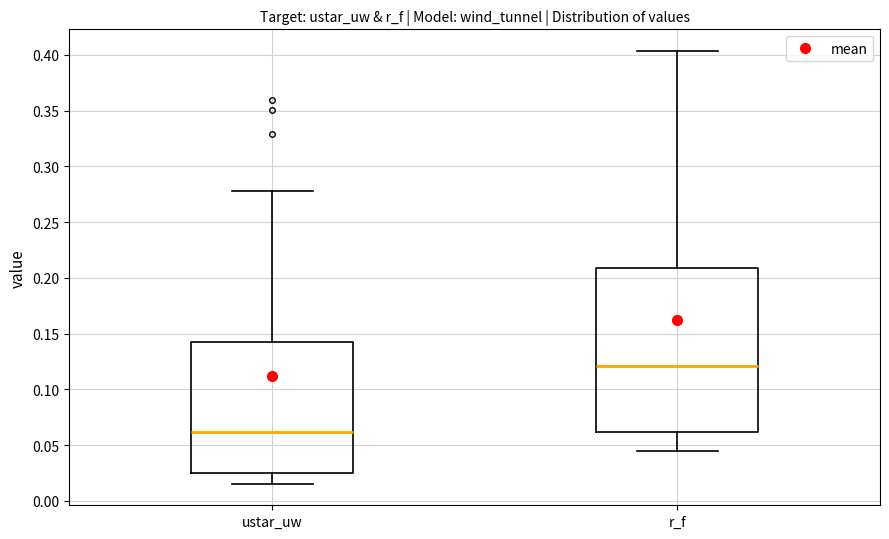

Where does the median line of the box for r_f sit on the y-axis? The values are not printed on the chart, so give them approximately, as read against the axis.

0.120